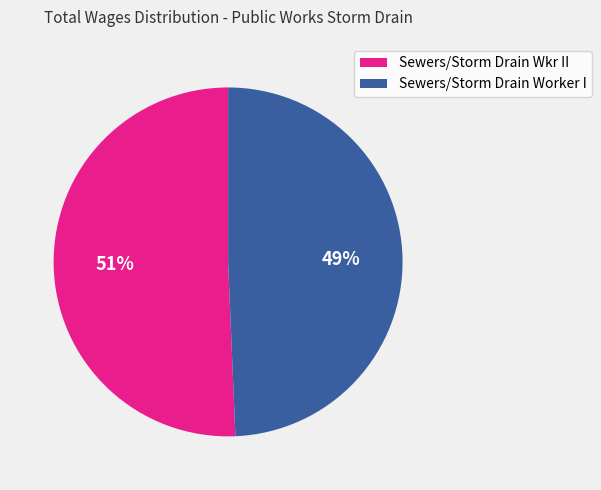

Which has a higher value, Sewers/Storm Drain Worker I or Sewers/Storm Drain Wkr II?

Sewers/Storm Drain Wkr II